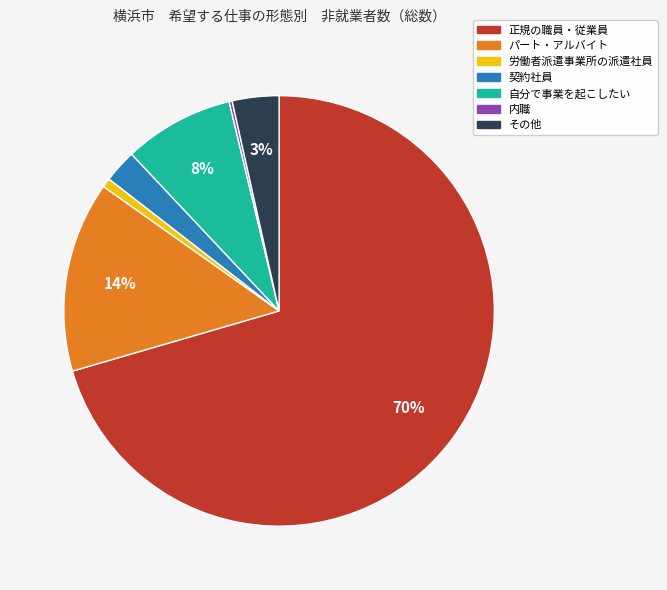

True or false: 正規の職員・従業員 accounts for 70% of the total.

True